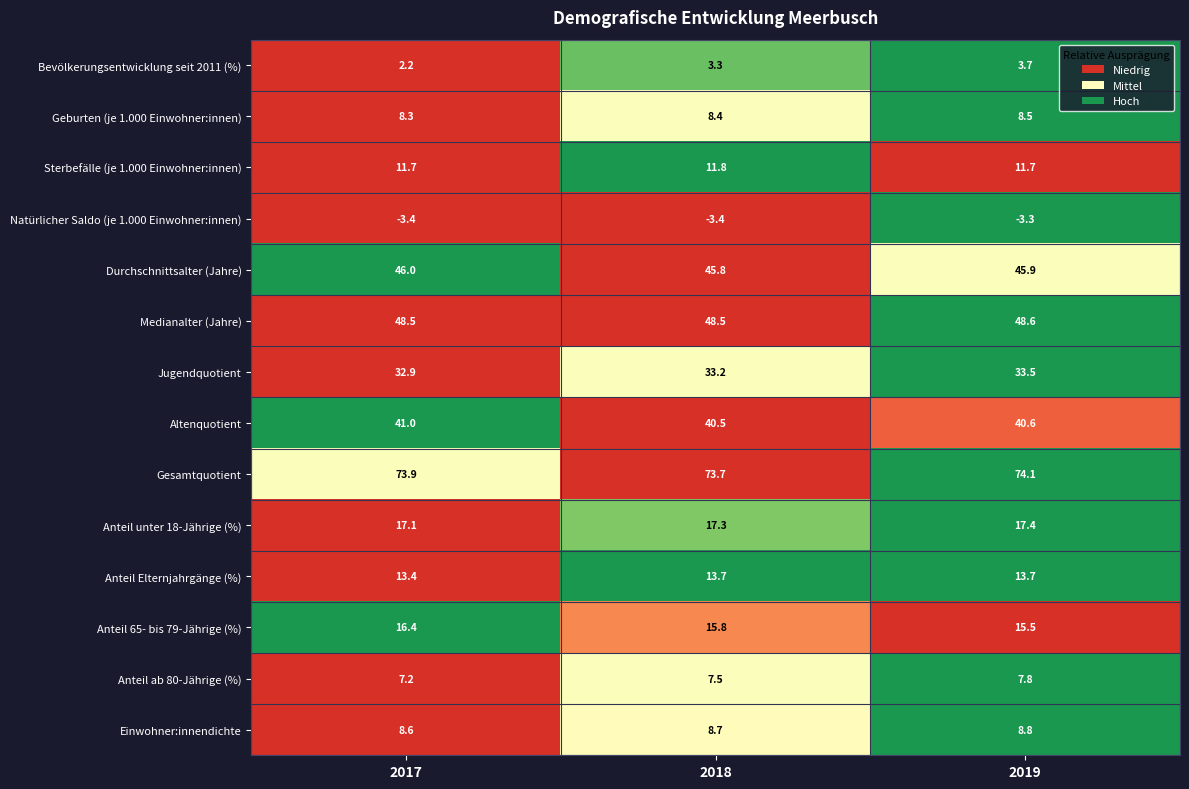

Rank the series at 2019 from highest to lowest value.

Gesamtquotient, Medianalter (Jahre), Durchschnittsalter (Jahre), Altenquotient, Jugendquotient, Anteil unter 18-Jährige (%), Anteil 65- bis 79-Jährige (%), Anteil Elternjahrgänge (%), Sterbefälle (je 1.000 Einwohner:innen), Einwohner:innendichte, Geburten (je 1.000 Einwohner:innen), Anteil ab 80-Jährige (%), Bevölkerungsentwicklung seit 2011 (%), Natürlicher Saldo (je 1.000 Einwohner:innen)